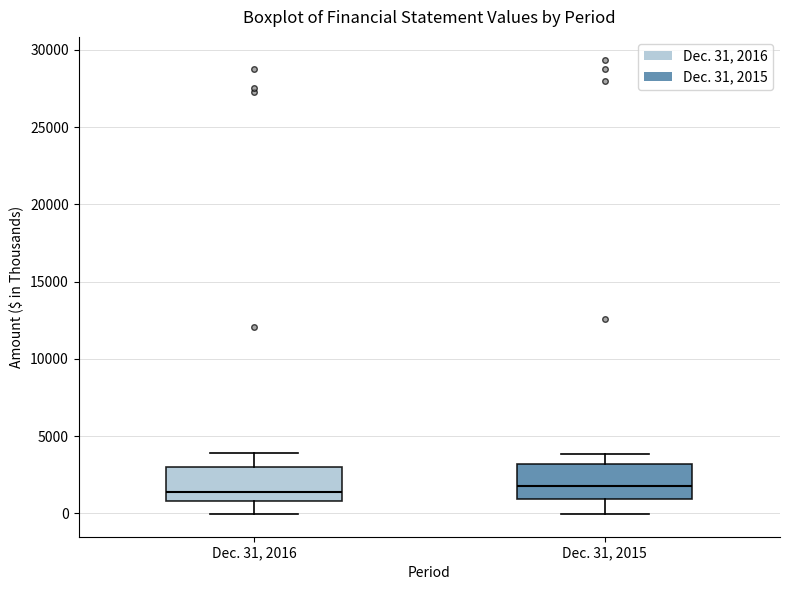

Where does the upper whisker of the box for Dec. 31, 2016 end on the y-axis? The values are not printed on the chart, so give them approximately, as read against the axis.

4000